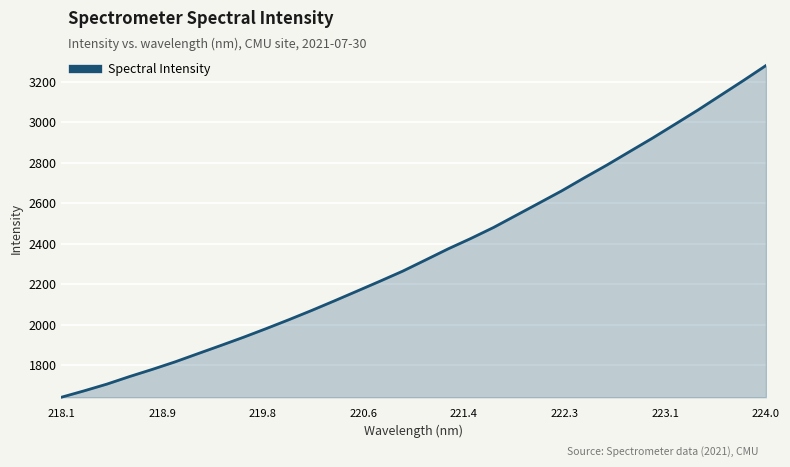

What is the difference between the maximum and minimum values?

1637.5